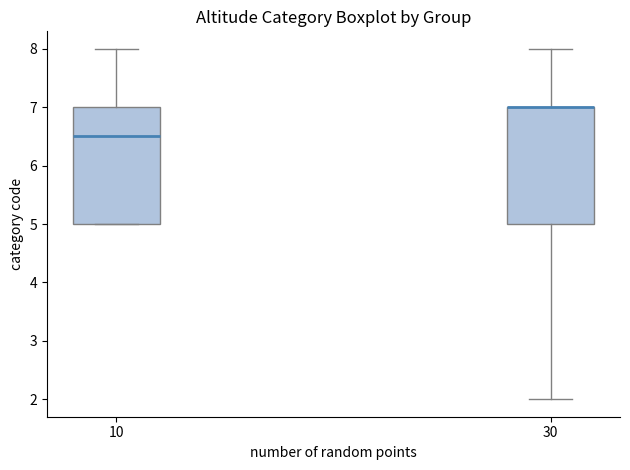

Reading left to right, read every box against the y-axis: the position of its median line, the range the box covers, and the ends of its whiskers. The values are not printed on the chart, so give them approximately, as read against the axis.

10: median 6.5, box 5.0 to 7.0, whiskers 5.0 to 8.0
30: median 7.0 (drawn on the box's upper edge), box 5.0 to 7.0, whiskers 2.0 to 8.0